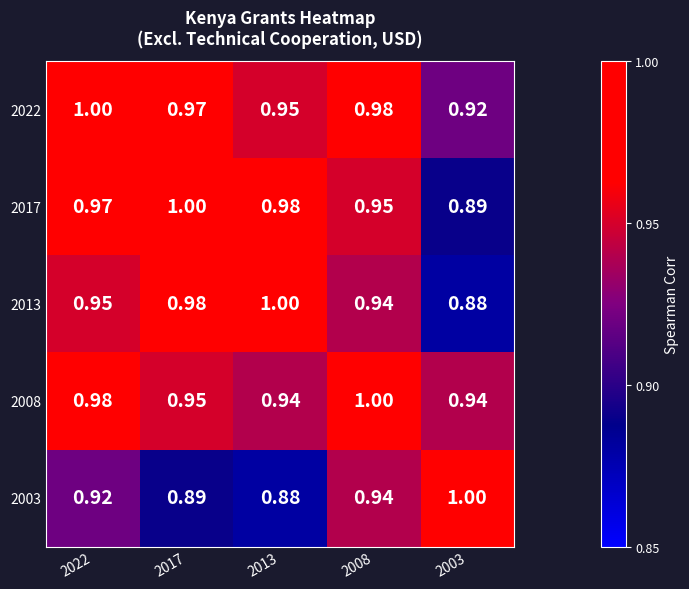

Is the value of 2013 at 2022 greater than the value of 2008 at 2008?

No